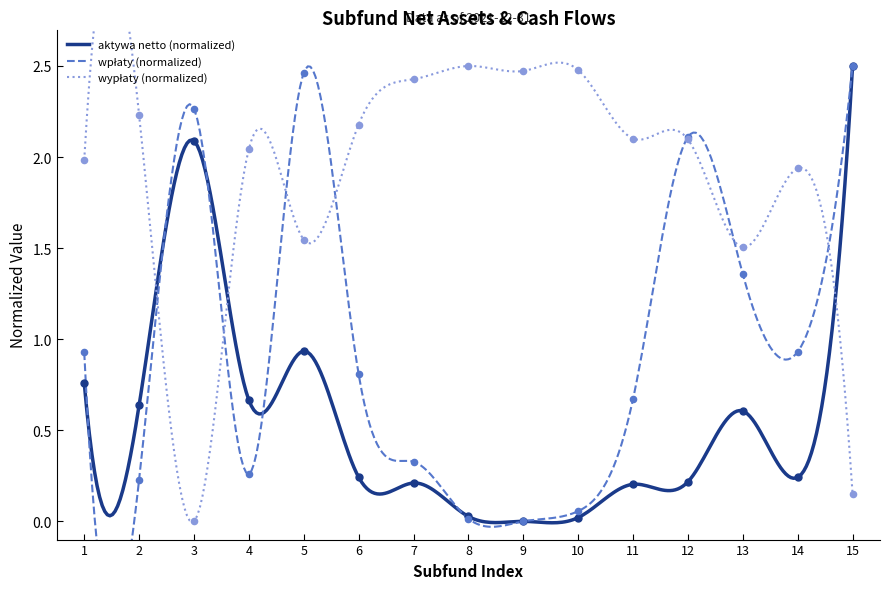

Which series contains the highest Y value?

aktywa netto